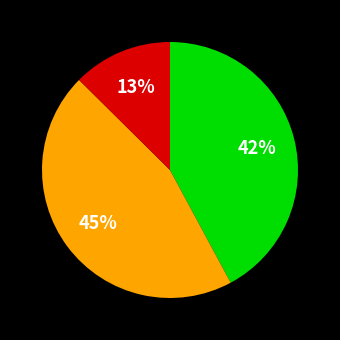

Does any single category account for the majority?

No